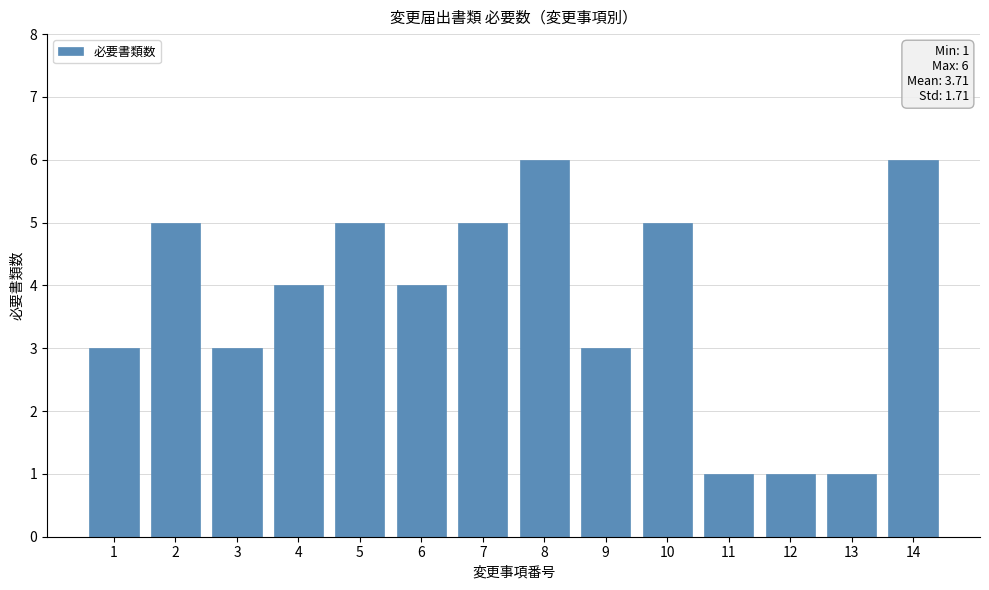

Count the number of data series in this chart.

1